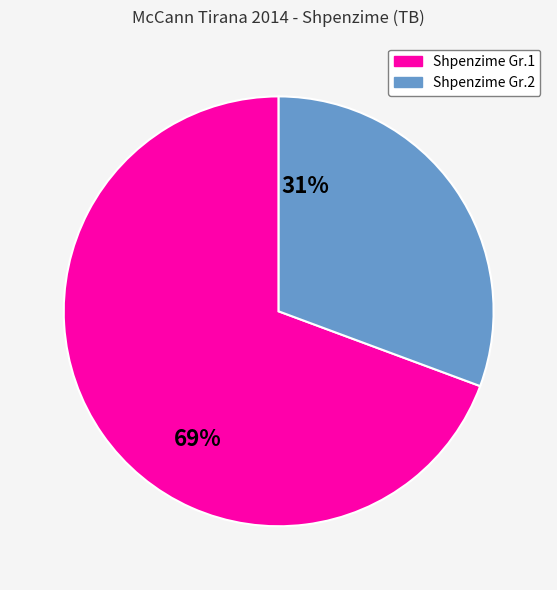

Count the number of slices in the pie.

2